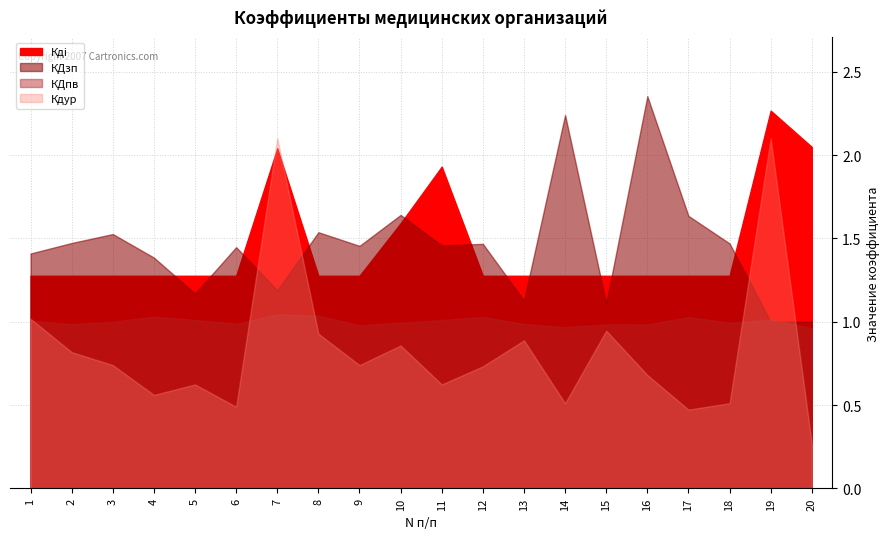

What is the greatest value displayed?

2.3